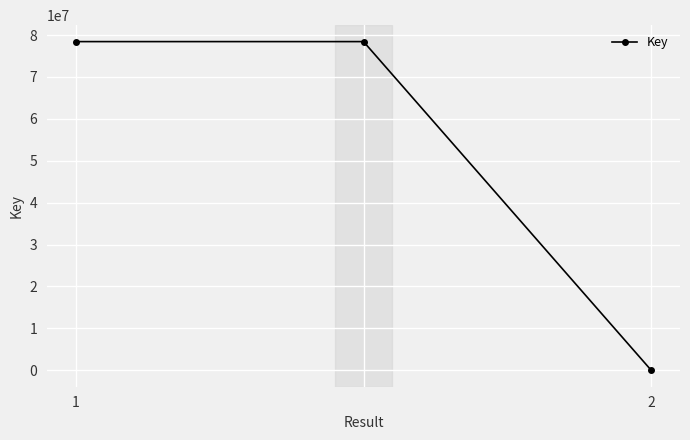

What is the difference between the maximum and minimum values?

78431184